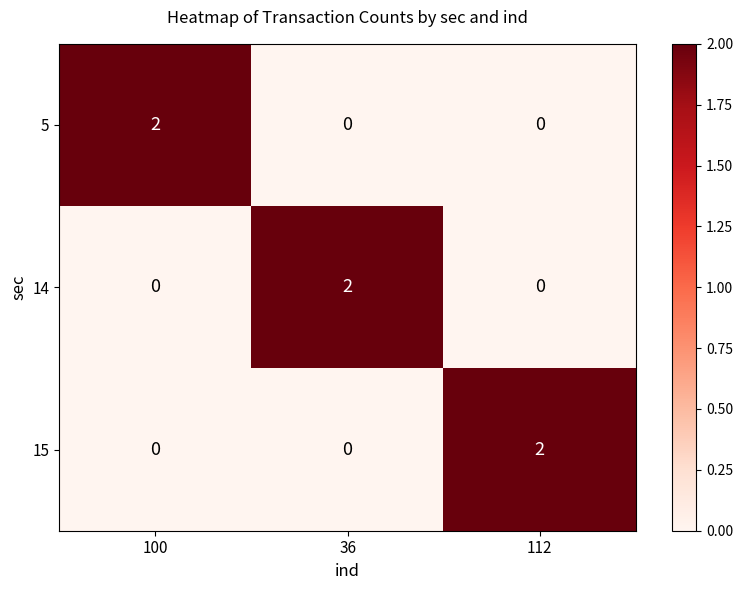

At how many categories does at least one series exceed 1?

3